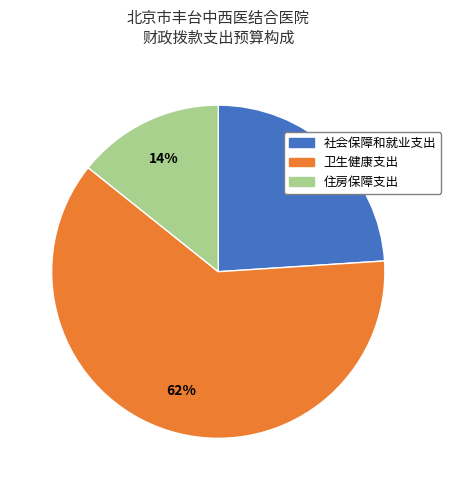

Combined, do 卫生健康支出 and 住房保障支出 account for over 50%?

Yes